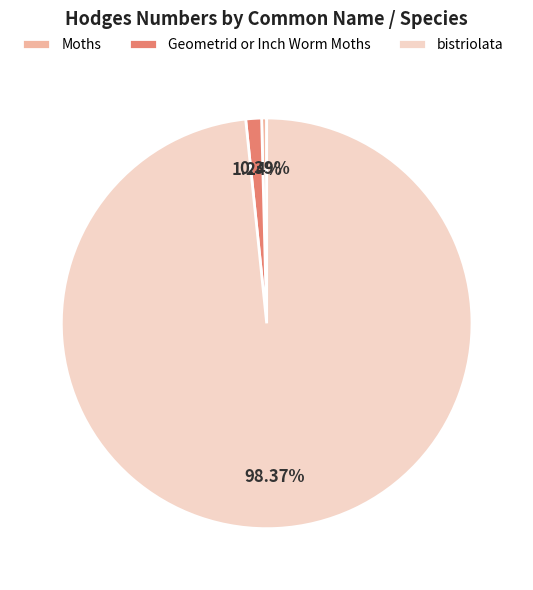

Approximately how many times larger is the value at Geometrid or Inch Worm Moths compared to Moths?

3.1